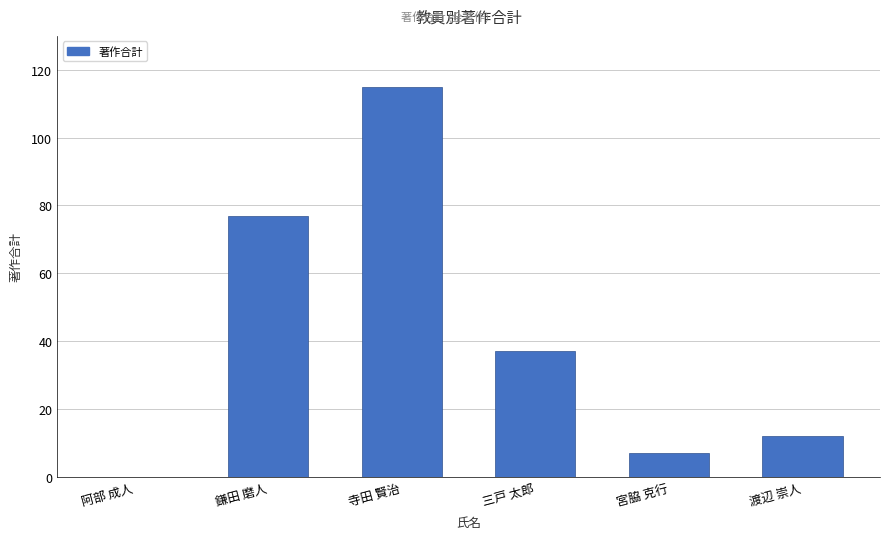

Reading left to right, what are all the values shown in this chart?

阿部 成人=0	鎌田 磨人=77	寺田 賢治=115	三戸 太郎=37	宮脇 克行=7	渡辺 崇人=12